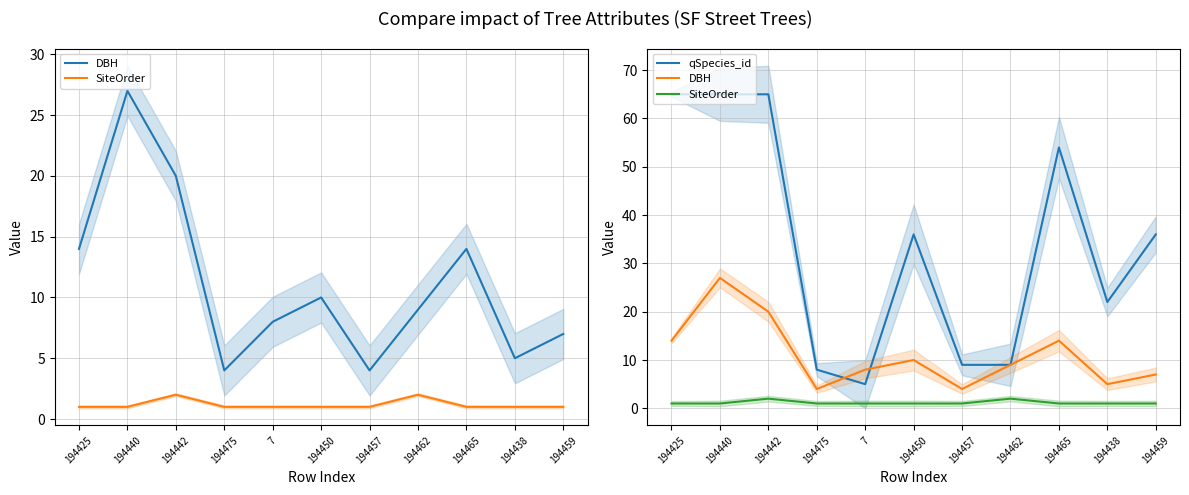

At which category is the sum across all series the highest?

194440